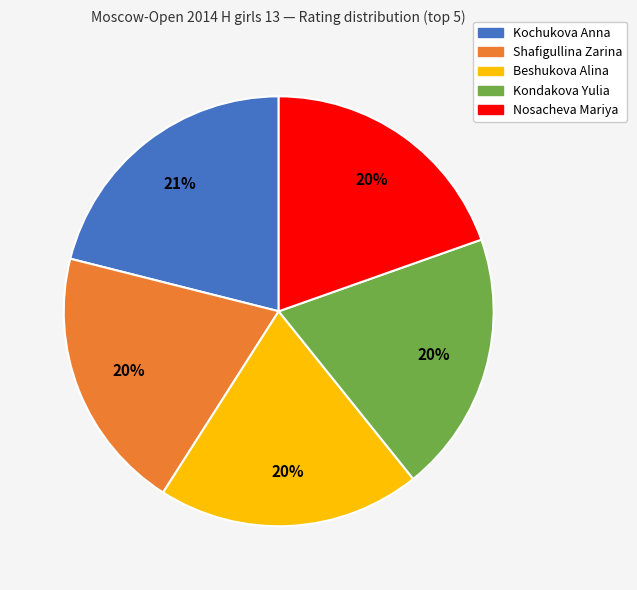

True or false: Beshukova Alina accounts for 20% of the total.

True